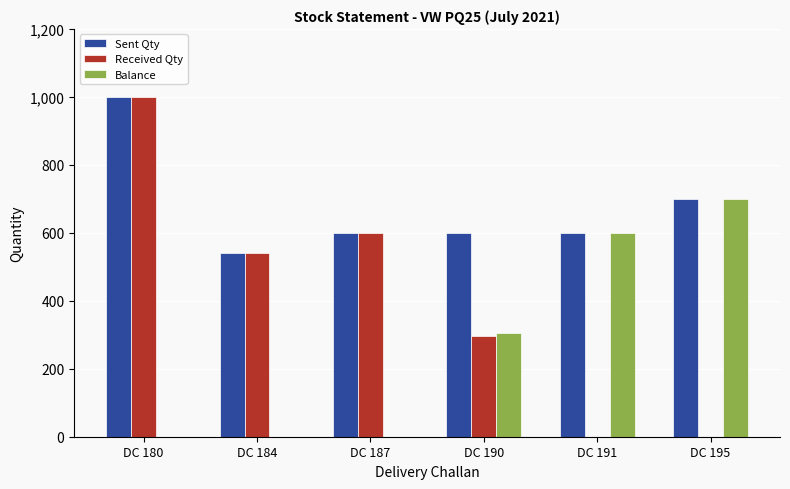

At which category is the sum across all series the highest?

DC 180